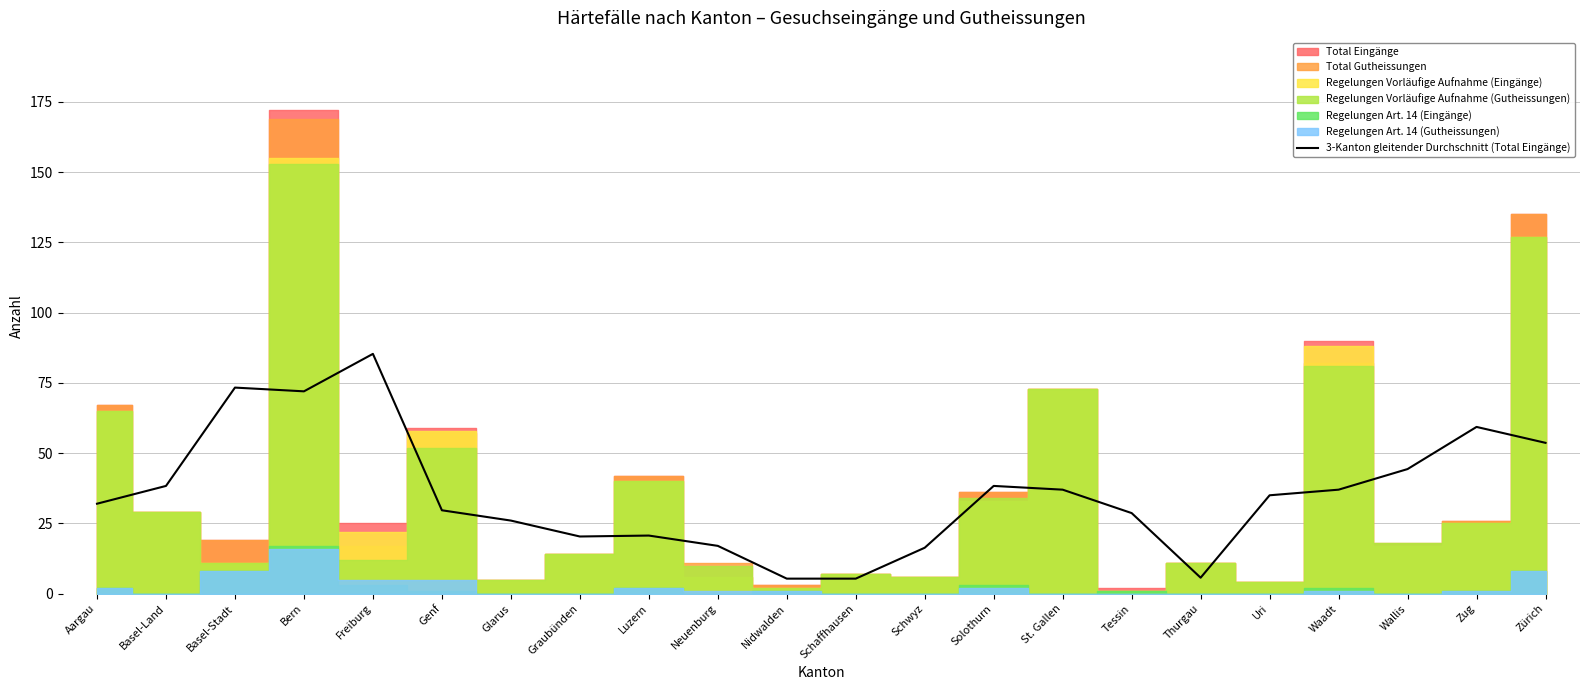

What is the change in value from Genf to Thurgau?

-24.0